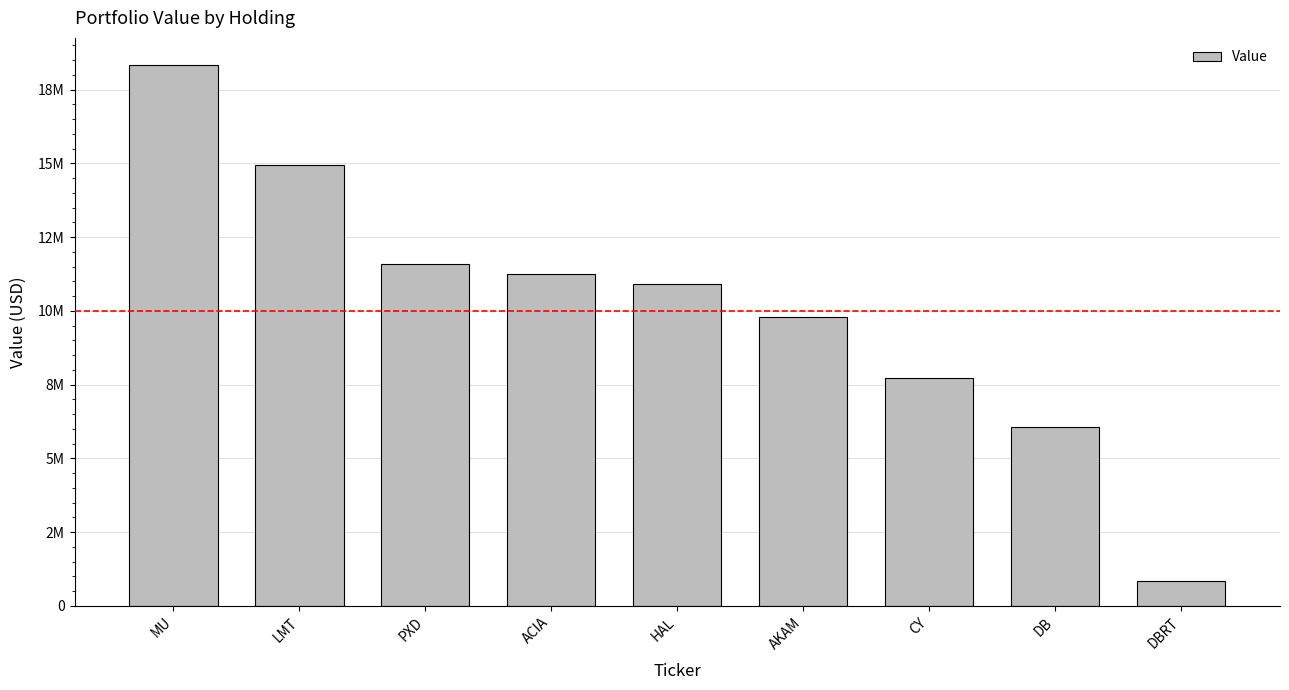

Approximately how many times larger is the value at AKAM compared to MU?

0.5